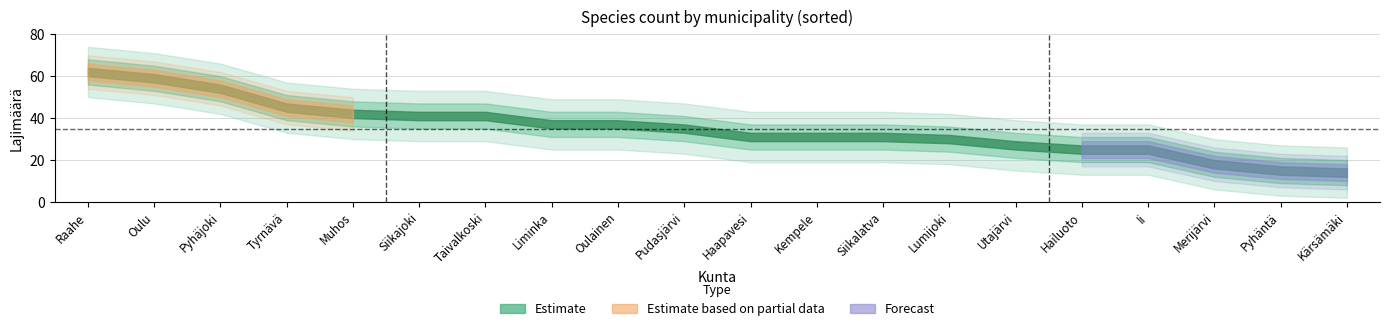

Reading right to left, what are all the values shown in this chart?

Kärsämäki=14	Pyhäntä=15	Merijärvi=18	Ii=25	Hailuoto=25	Utajärvi=27	Lumijoki=30	Siikalatva=31	Kempele=31	Haapavesi=31	Pudasjärvi=35	Oulainen=37	Liminka=37	Taivalkoski=41	Siikajoki=41	Muhos=42	Tyrnävä=45	Pyhäjoki=54	Oulu=59	Raahe=62